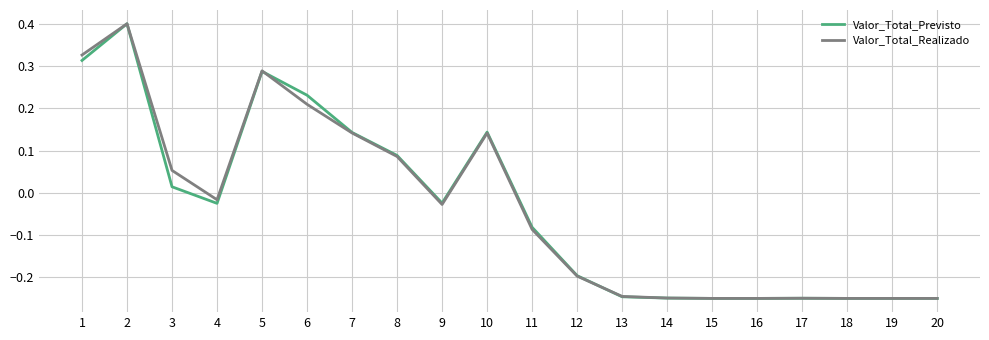

At 6, list the series in order from largest to smallest.

Valor_Total_Previsto, Valor_Total_Realizado